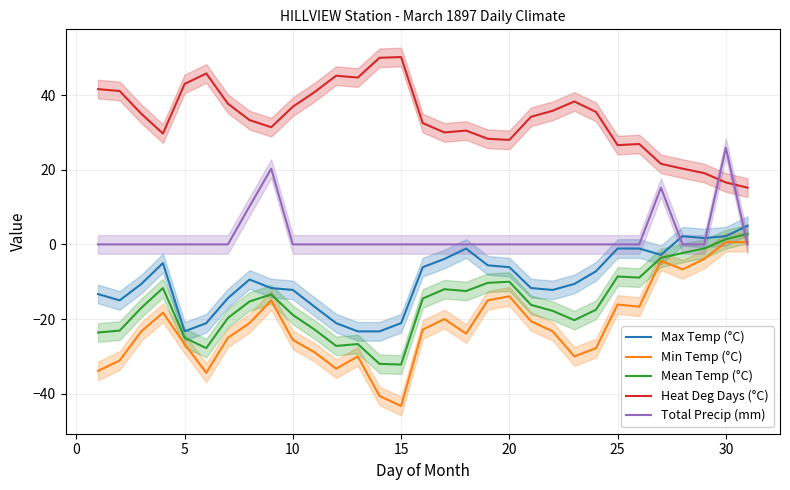

At which label does Min Temp (°C) reach its minimum?

15